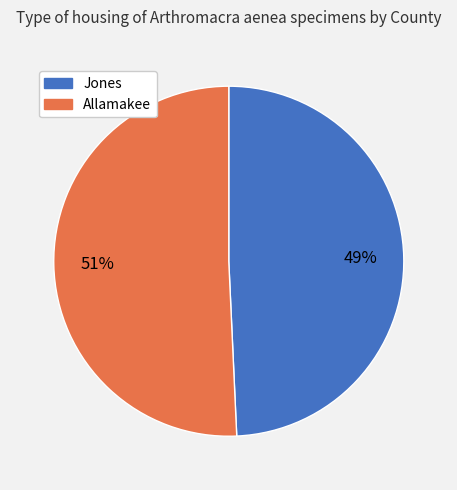

What is the ratio of the value at Jones to the value at Allamakee?

1.0